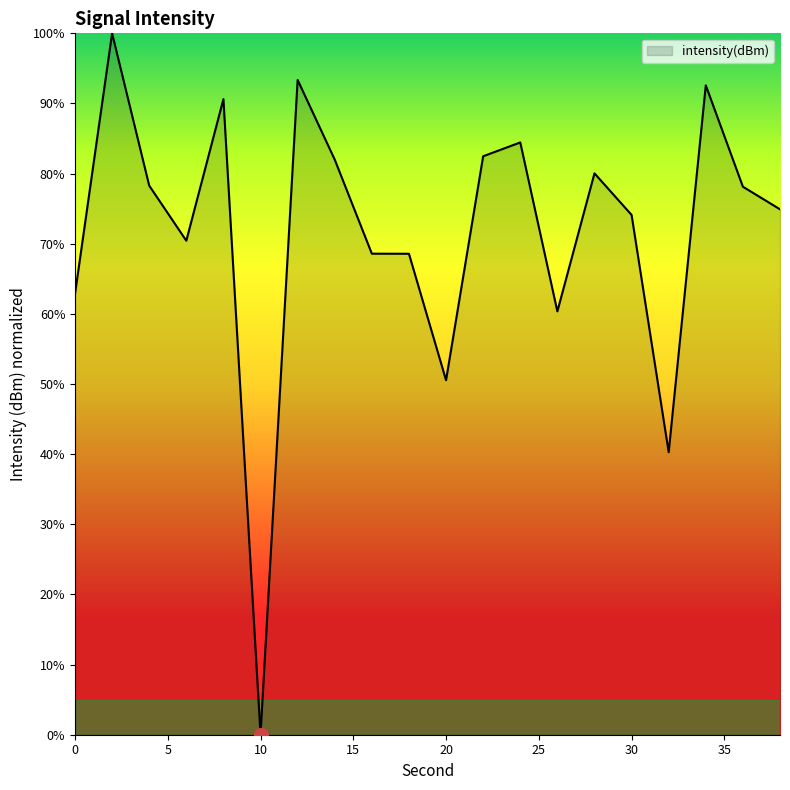

What is the difference between the maximum and minimum values?

100.0